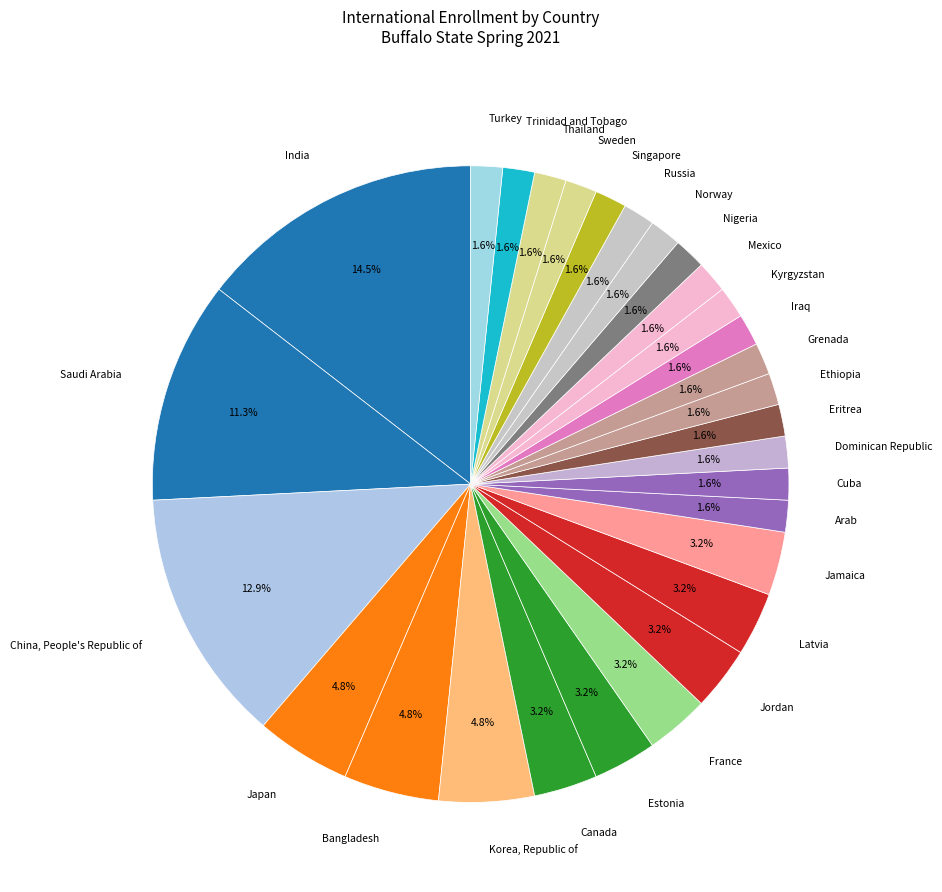

What is the ratio of the value at Dominican Republic to the value at Sweden?

1.0